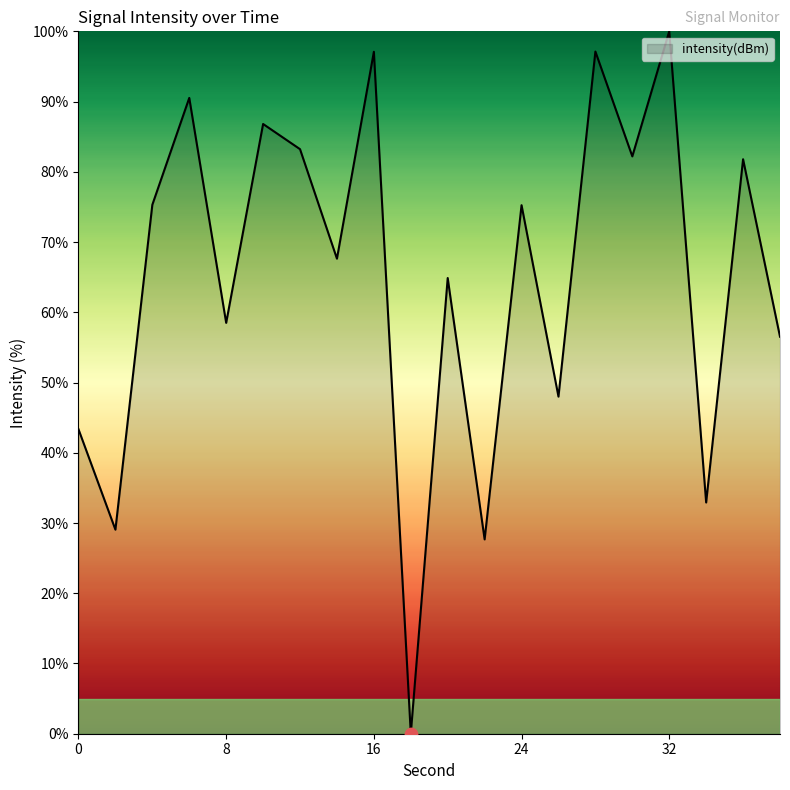

What is the difference between the maximum and minimum values?

100.0